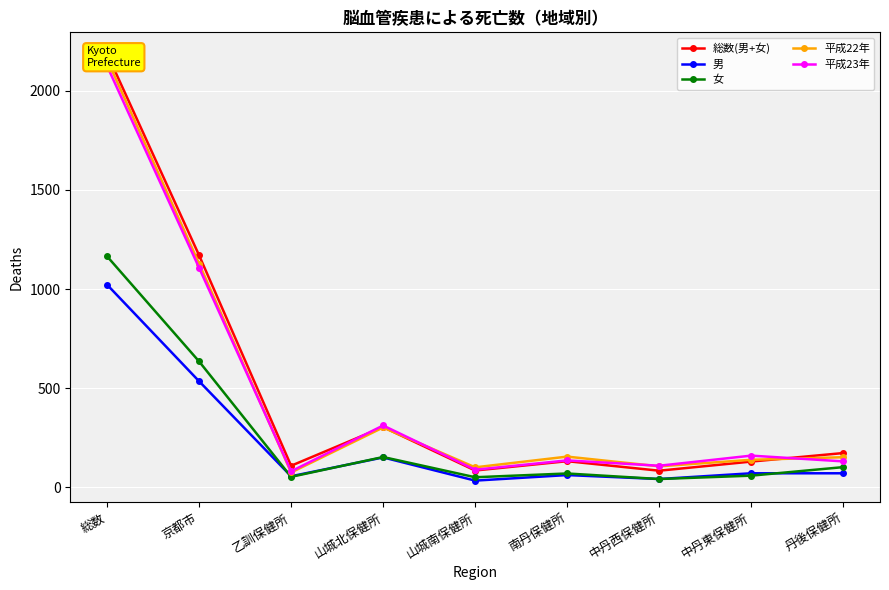

Is the value of 平成23年 at 京都市 greater than the value of 男 at 総数?

Yes